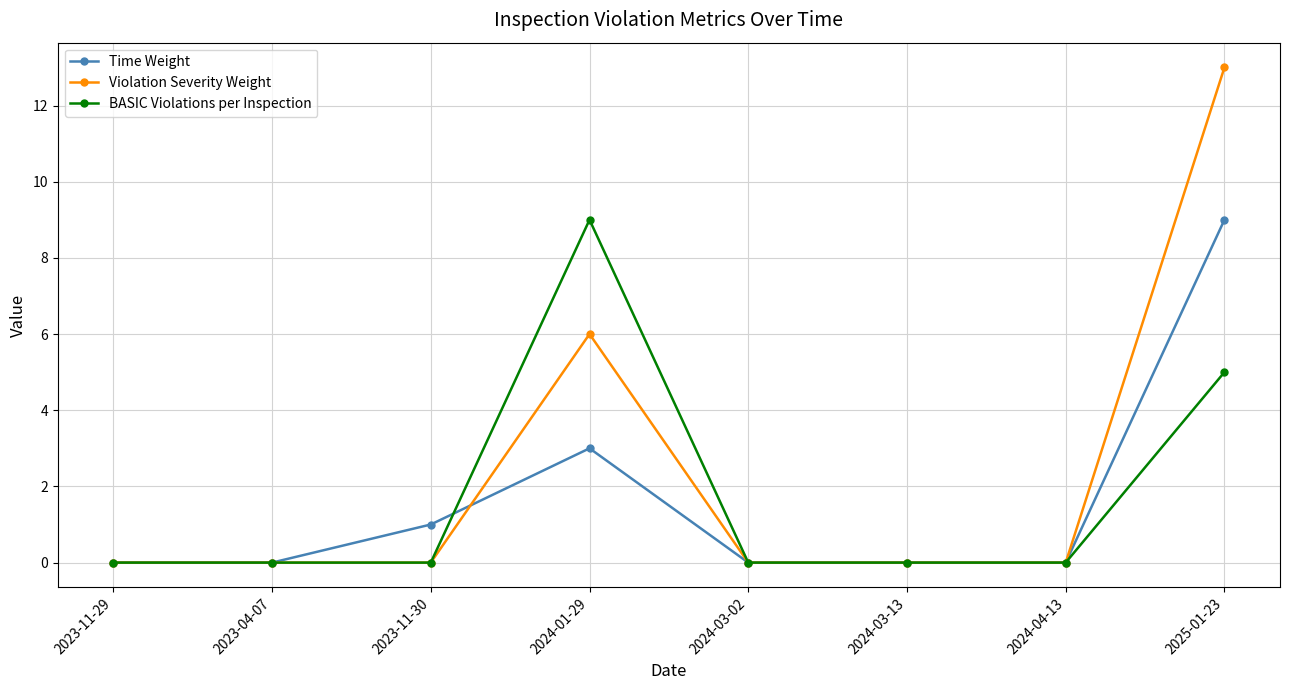

Does the chart display data point markers on the line(s)?

Yes